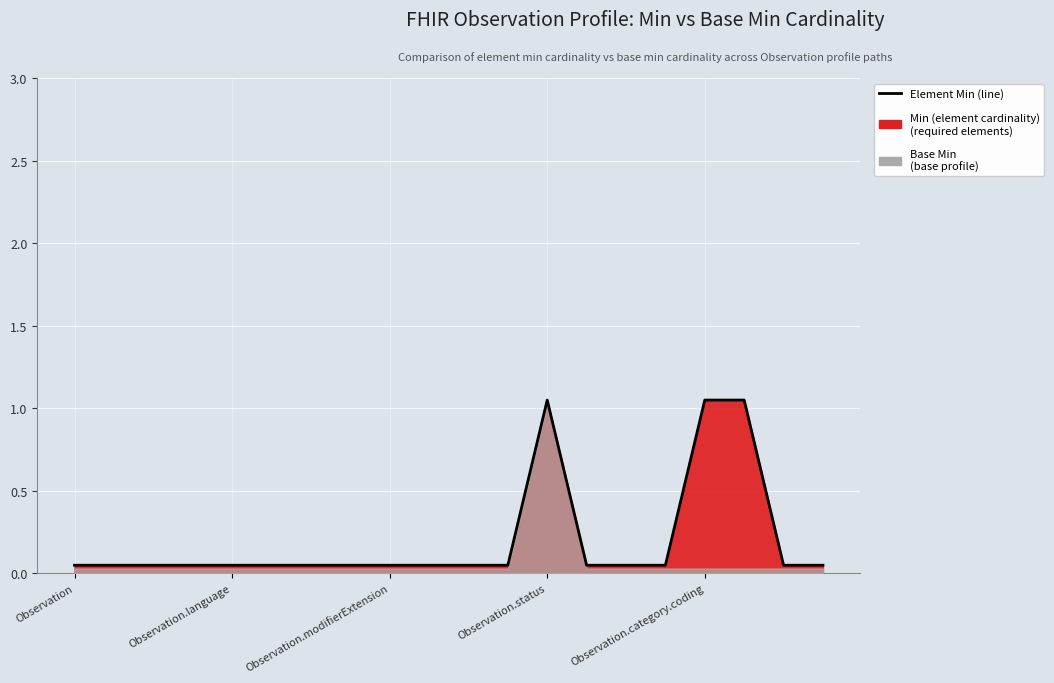

Reading left to right, extract all data points from this chart.

0.1	0.1	0.1	0.1	0.1	0.1	0.1	0.1	0.1	0.1	0.1	0.1	1.1	0.1	0.1	0.1	1.1	1.1	0.1	0.1